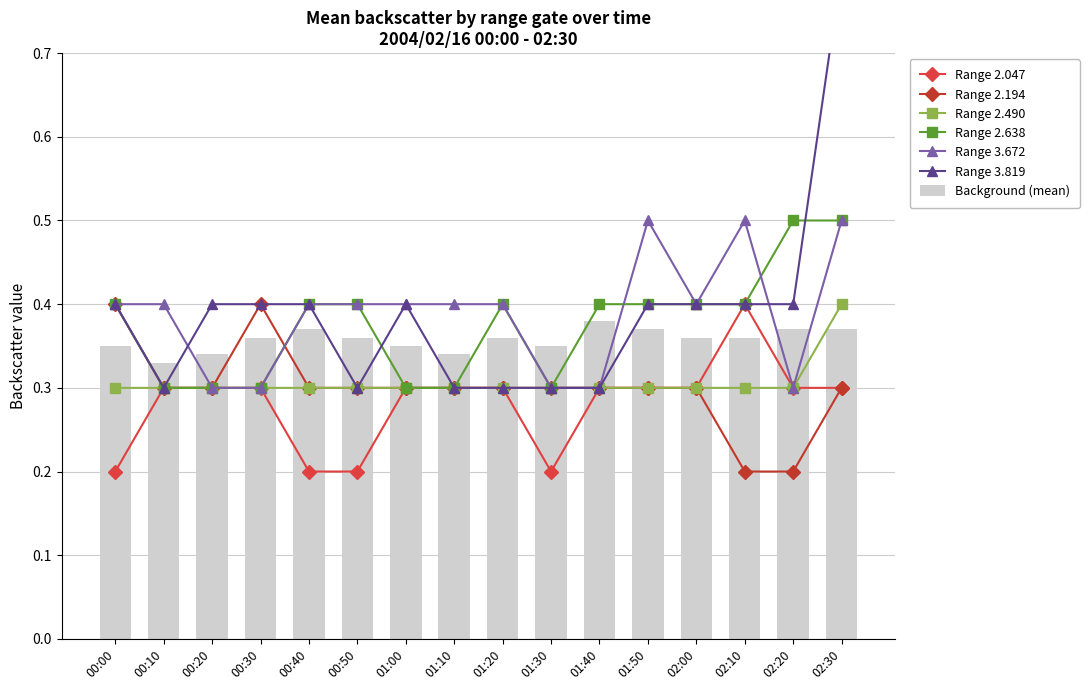

Count the Background (mean) values in the range 0 to 1.

16